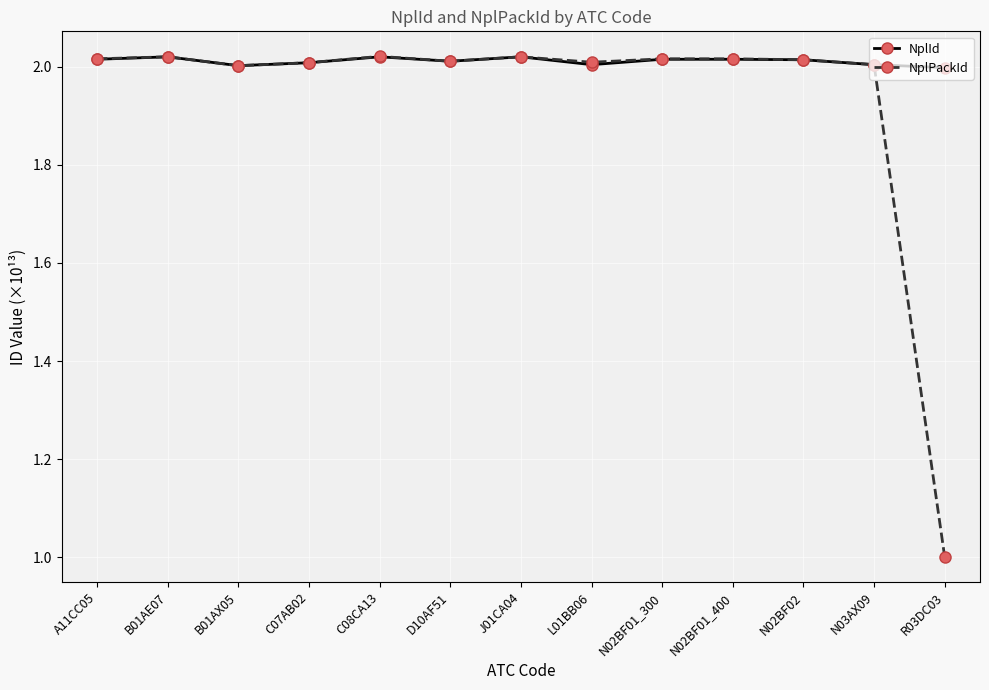

Count the number of data series in this chart.

2